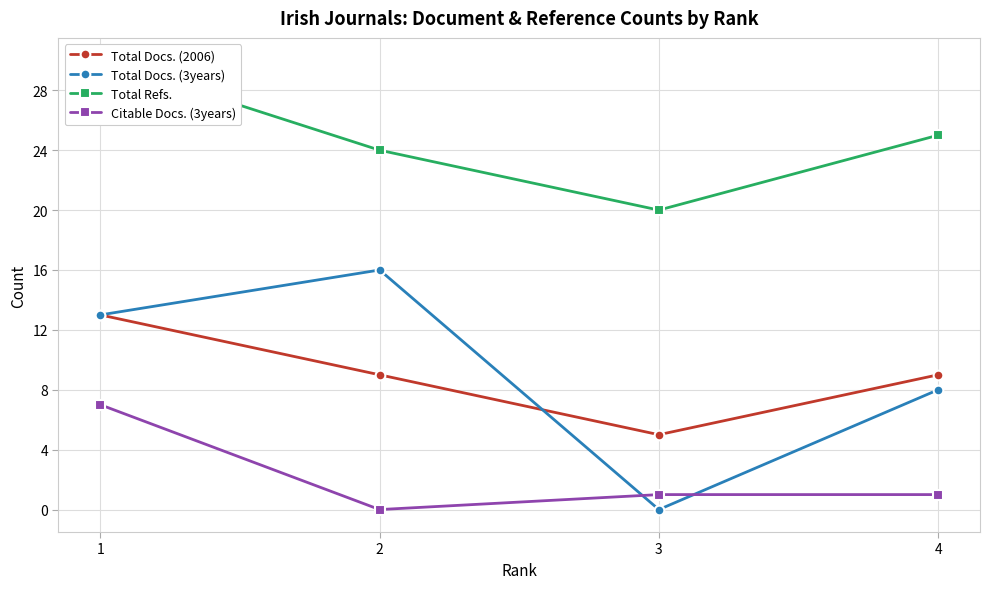

Reading right to left, what are all the values shown in this chart?

Total Docs. (2006): 4=9	3=5	2=9	1=13
Total Docs. (3years): 4=8	3=0	2=16	1=13
Total Refs.: 4=25	3=20	2=24	1=30
Citable Docs. (3years): 4=1	3=1	2=0	1=7